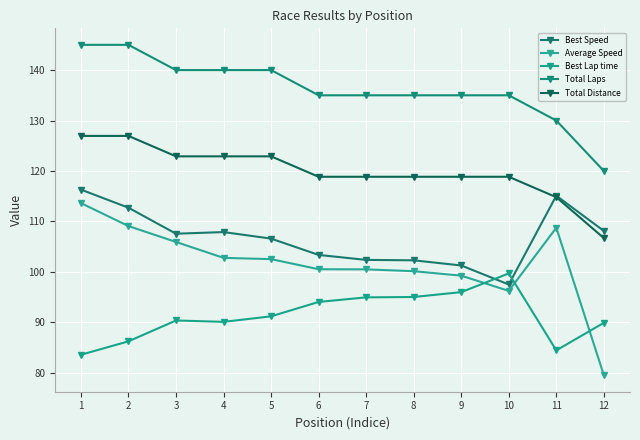

True or false: Total Laps has a value of 214.7 at 12.

False